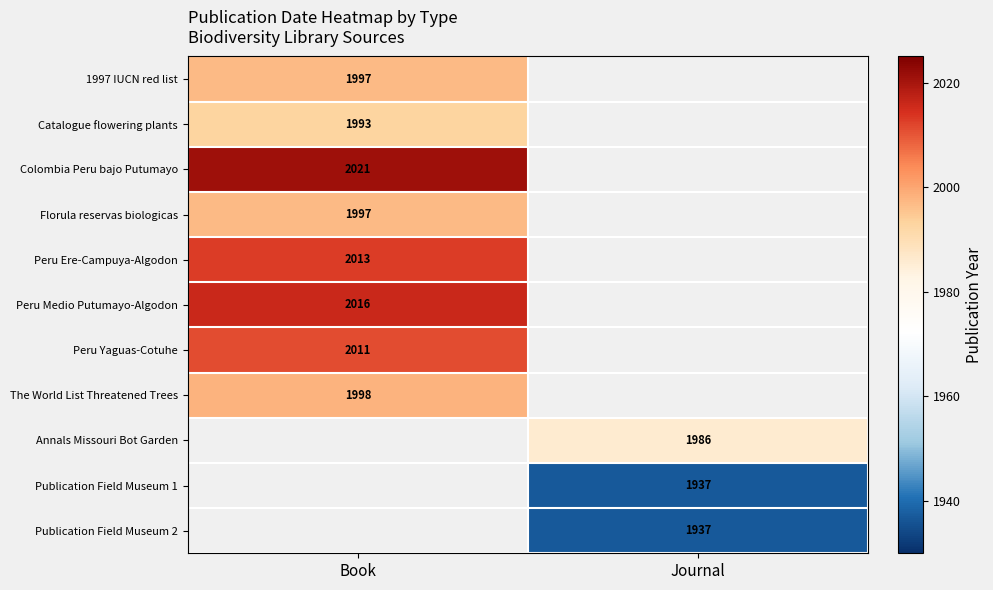

Which category has the highest value across all series?

Book